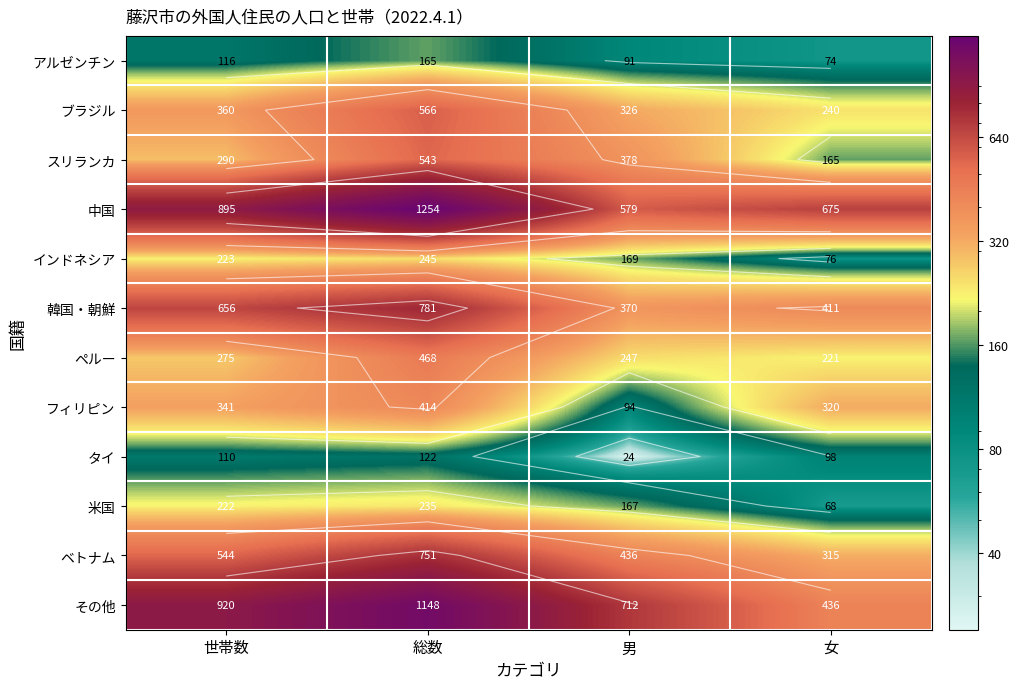

At which category is the sum across all series the highest?

総数